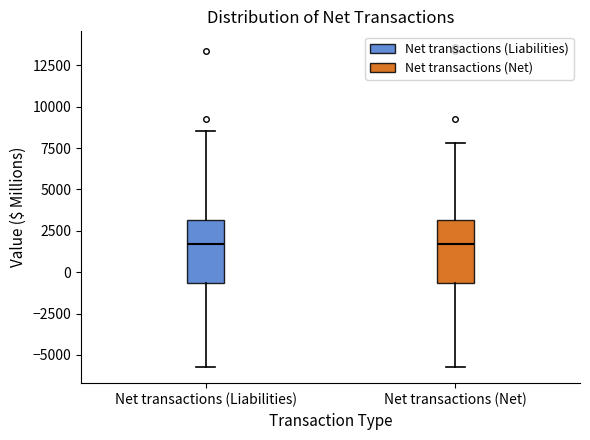

Reading left to right, read every box against the y-axis: the position of its median line, the range the box covers, and the ends of its whiskers. The values are not printed on the chart, so give them approximately, as read against the axis.

Net transactions (Liabilities): median 1500, box -500 to 3000, whiskers -5500 to 8500
Net transactions (Net): median 1500, box -500 to 3000, whiskers -5500 to 8000